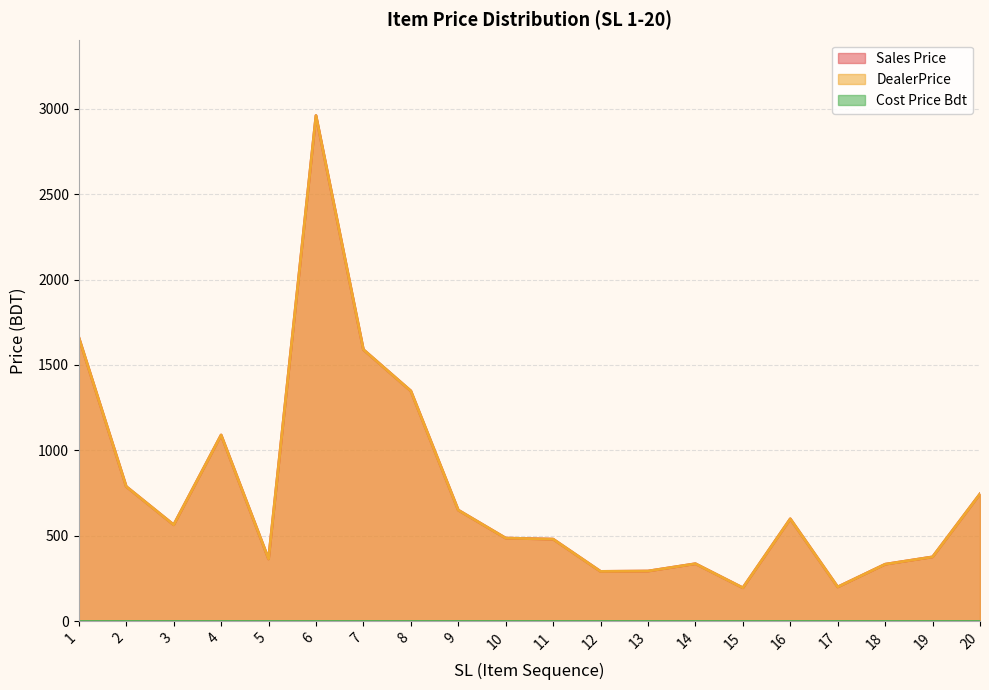

True or false: Sales Price and DealerPrice cross at least once.

False